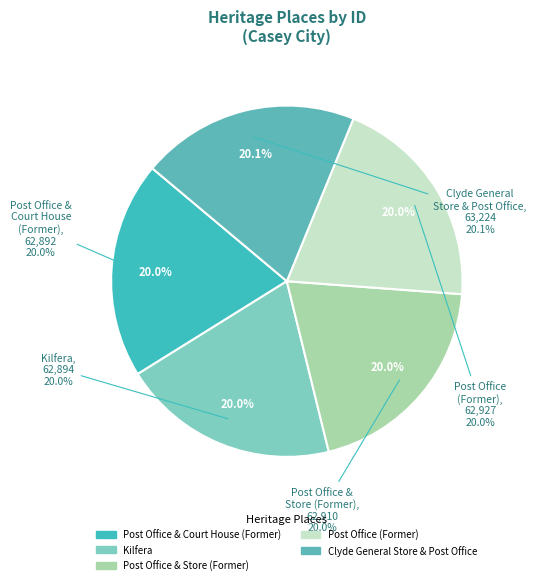

True or false: Post Office (Former) accounts for 20% of the total.

True